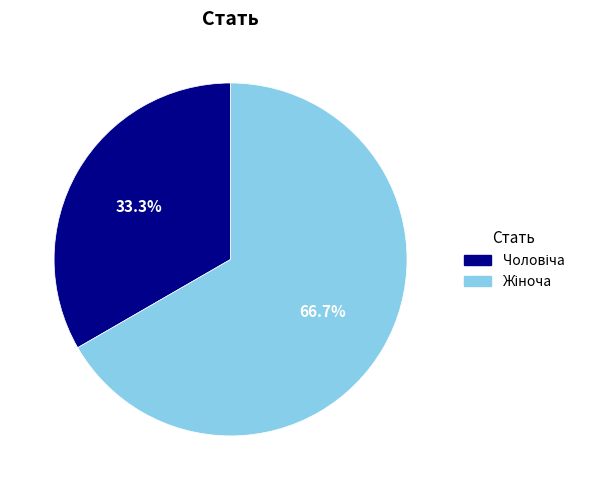

Is there any slice that represents more than half of the pie?

Yes